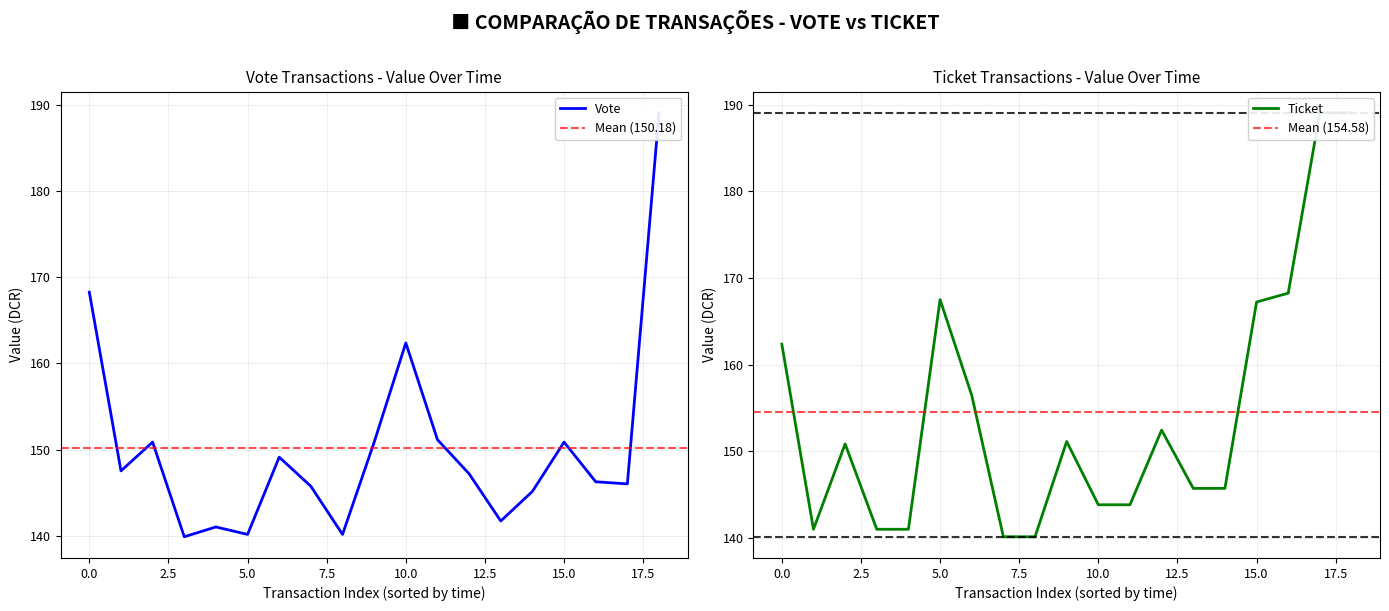

What are all the series names shown in the legend?

Vote, Ticket